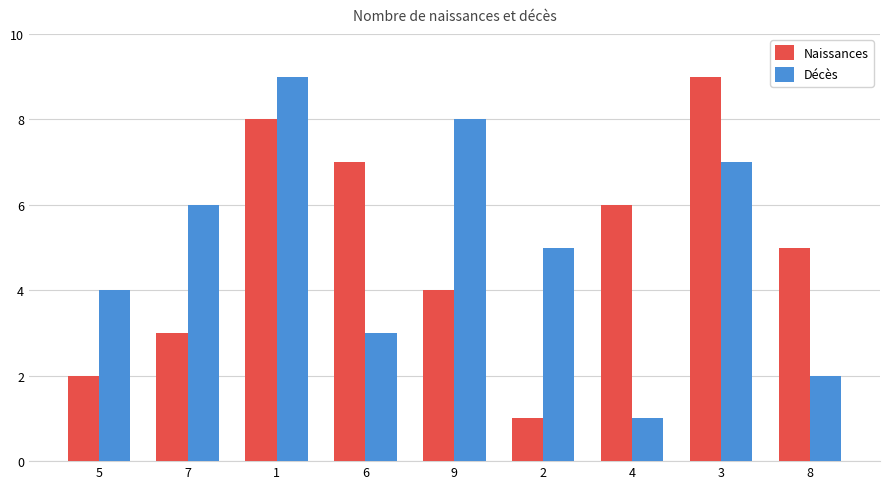

How many values in the Naissances series are below 5?

4